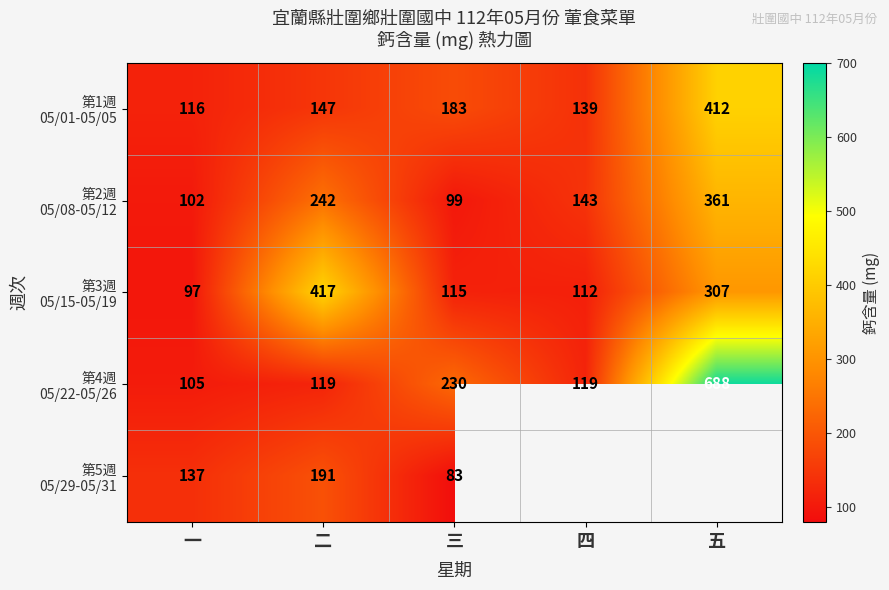

What is the greatest value displayed?

688.0